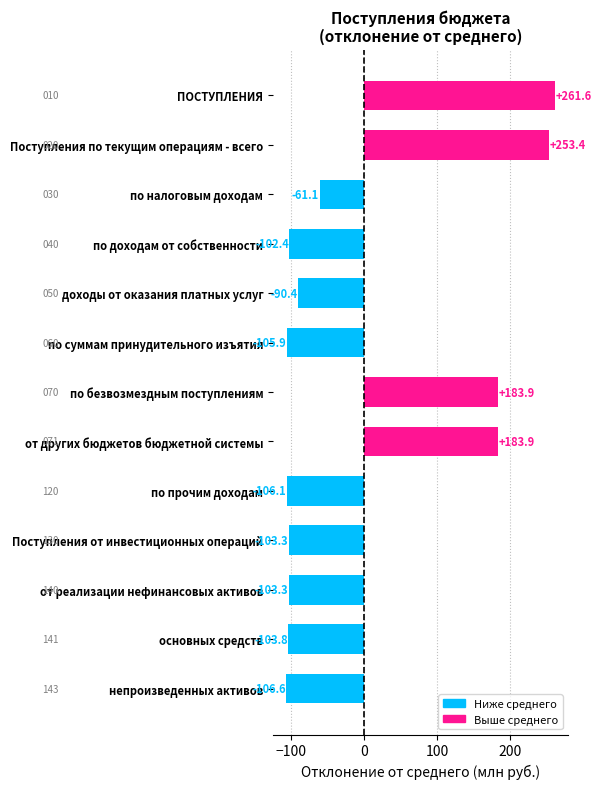

Reading top to bottom, transcribe all the data shown in this chart.

ПОСТУПЛЕНИЯ=261.6	Поступления по текущим операциям - всего=253.4	по налоговым доходам=-61.1	по доходам от собственности=-102.4	доходы от оказания платных услуг=-90.4	по суммам принудительного изъятия=-105.9	по безвозмездным поступлениям=183.9	от других бюджетов бюджетной системы=183.9	по прочим доходам=-106.1	Поступления от инвестиционных операций=-103.3	от реализации нефинансовых активов=-103.3	основных средств=-103.8	непроизведенных активов=-106.6